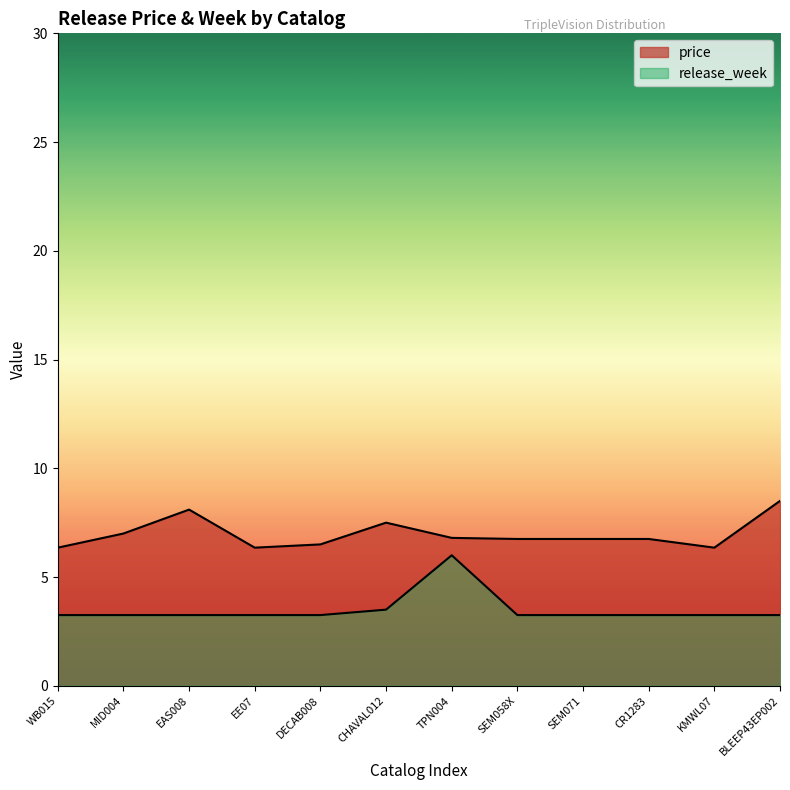

True or false: release_week and price cross at least once.

False